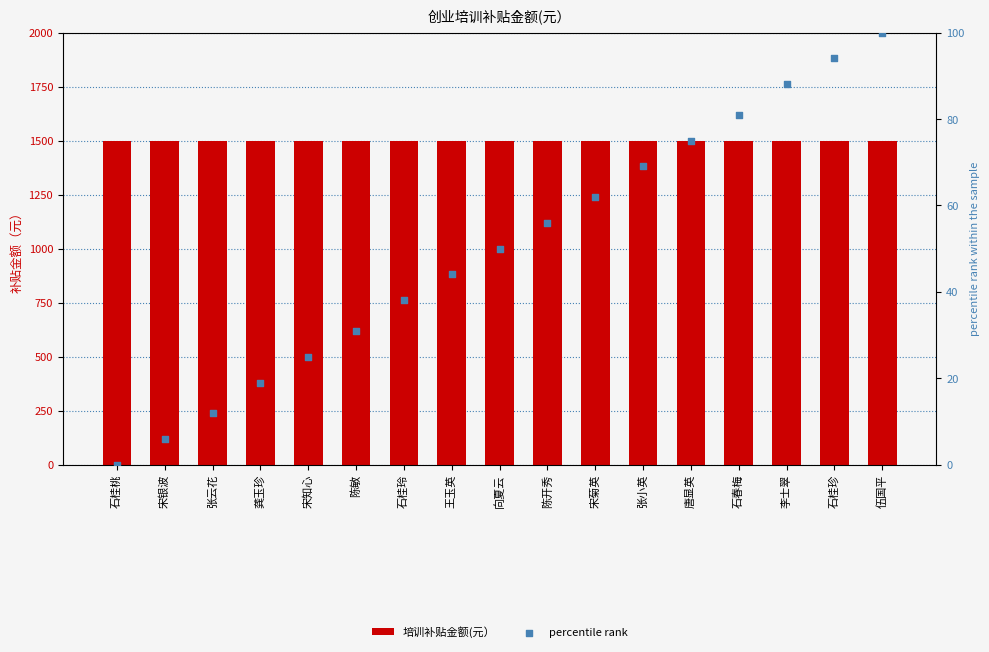

Which series reaches the maximum Y coordinate?

培训补贴金额(元）